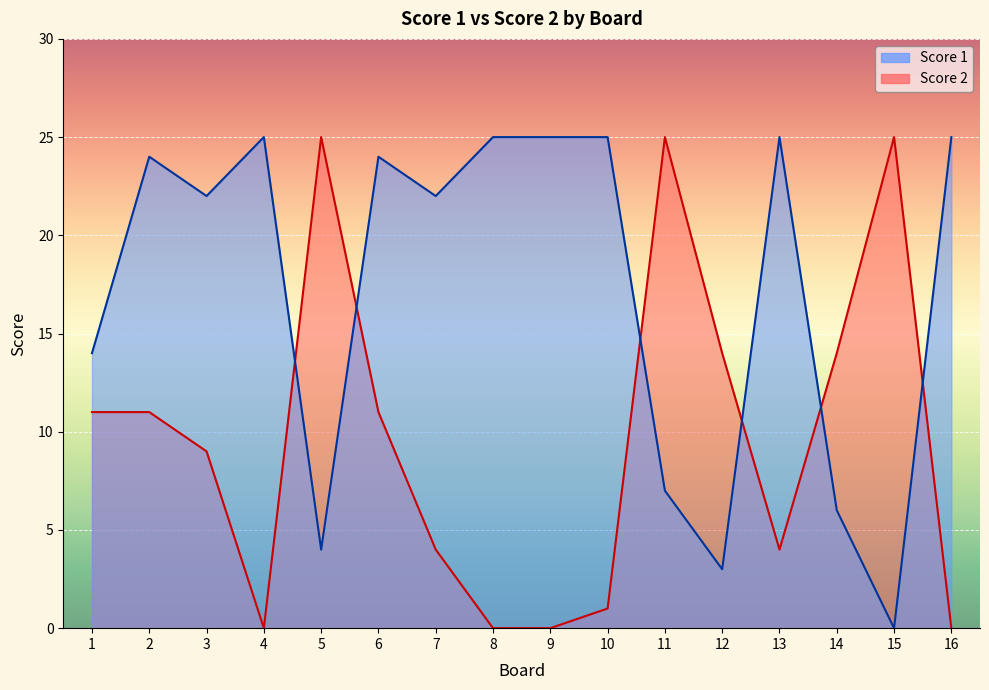

How many lines are shown in the chart?

2